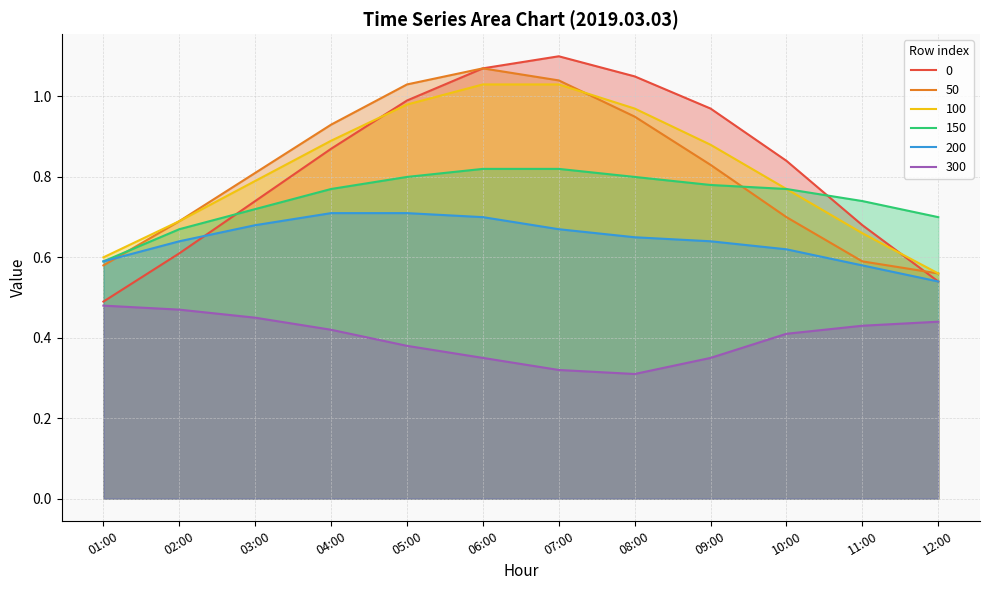

What is the label of the 5th point from the left?

05:00